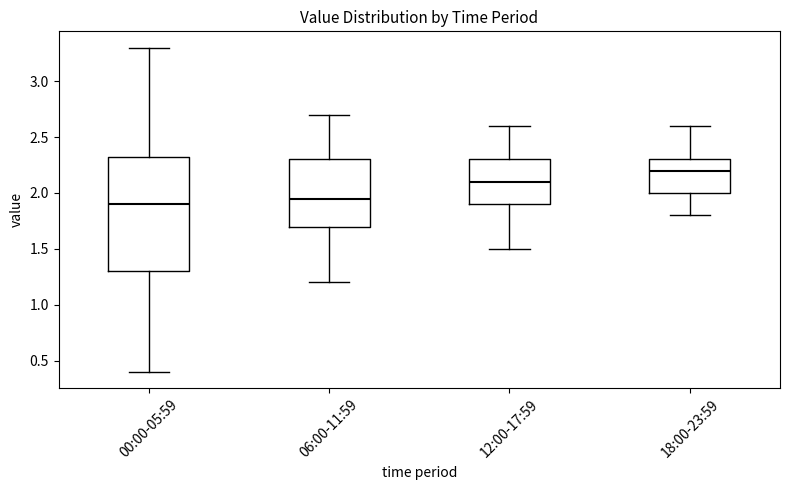

Comparing the boxes themselves (not the whiskers), which one is the tallest?

00:00-05:59